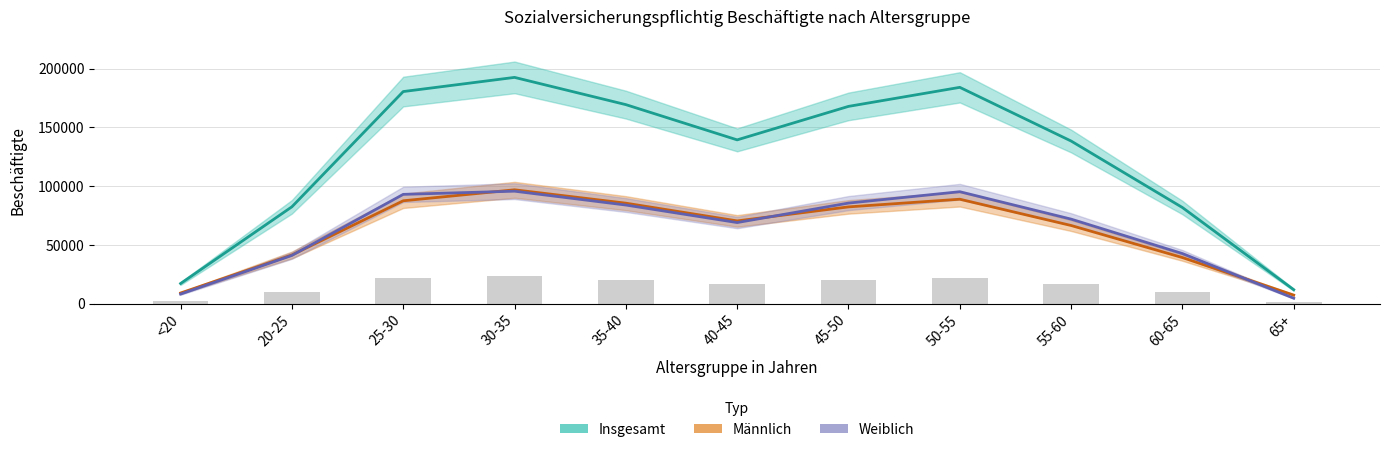

Which series has the widest spread of values?

Insgesamt